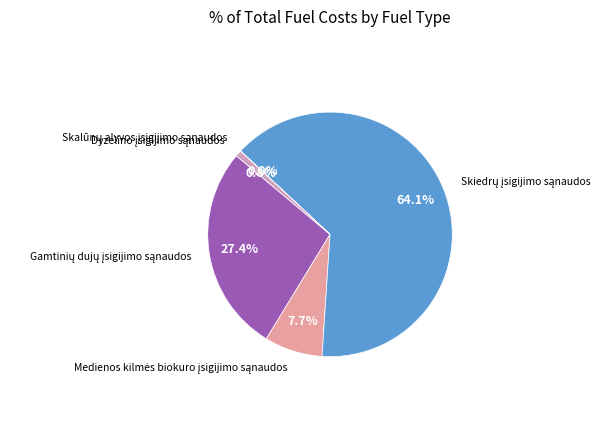

Does any single category account for the majority?

Yes